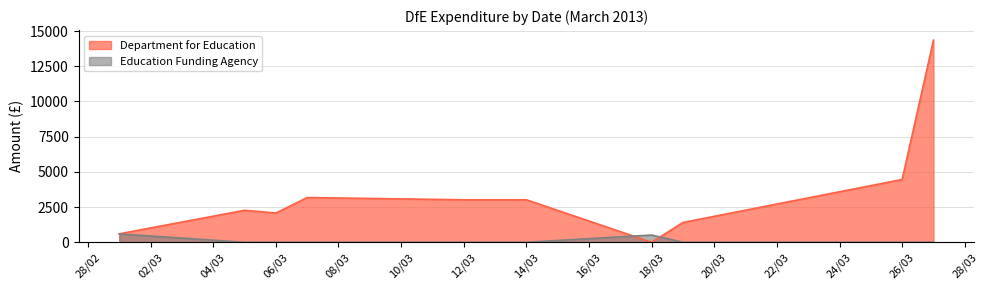

Which has a higher value, 01/03/2013 or 19/03/2013?

19/03/2013